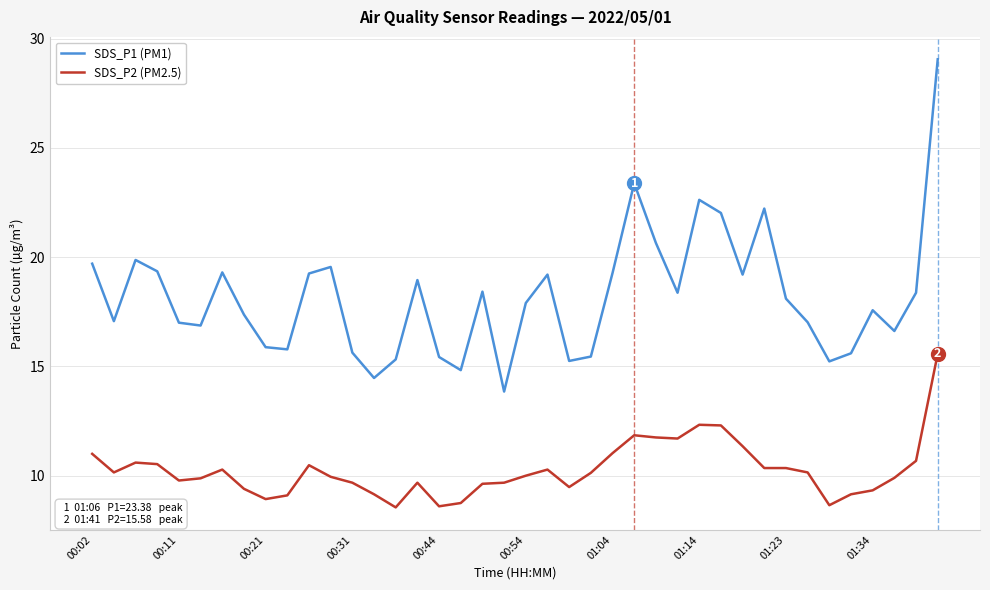

Which series has the largest total across all categories?

SDS_P1 (PM1)